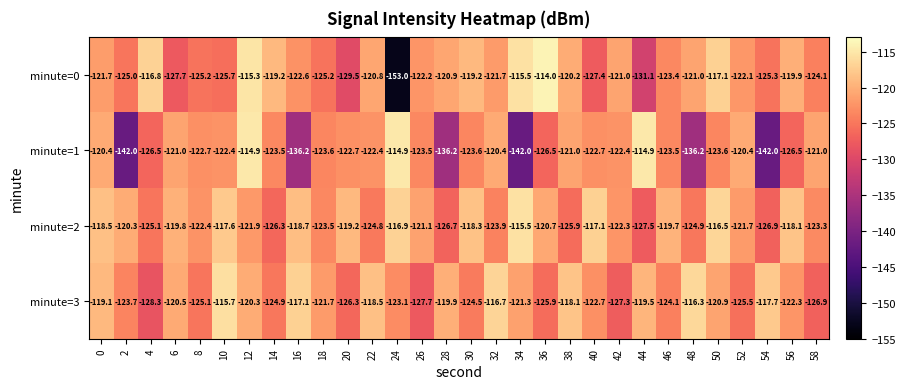

Is it true that minute=3 equals -42.5 at 58?

False